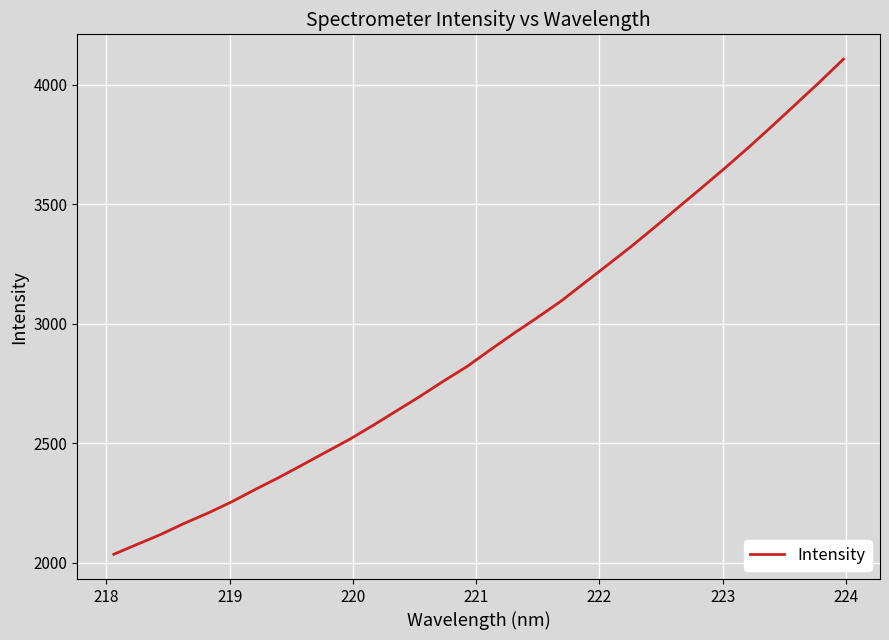

What is the minimum value shown in the chart?

2035.8